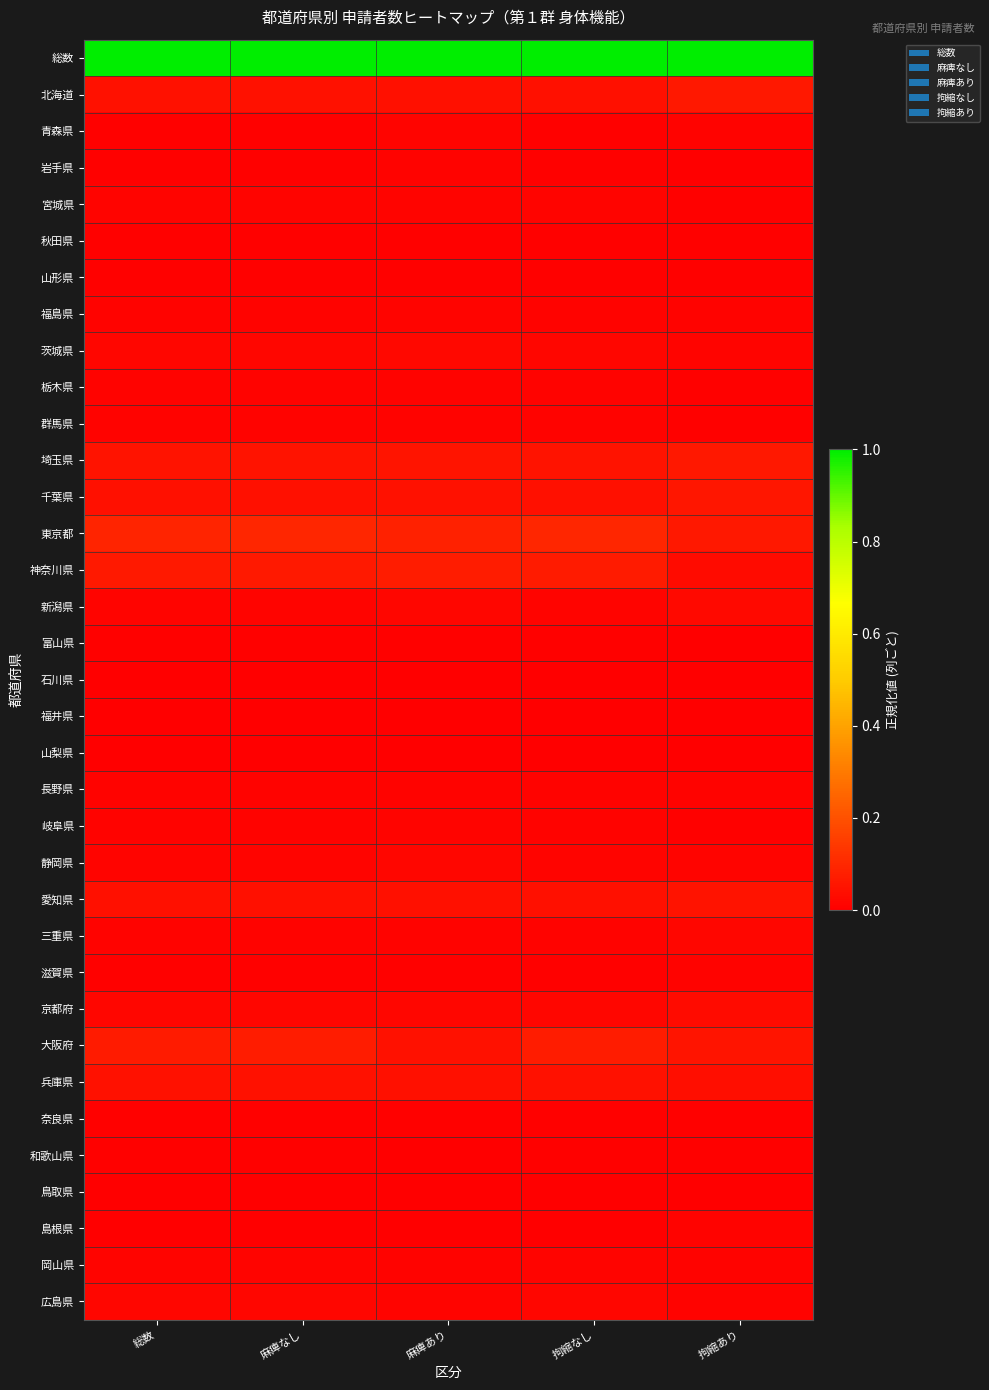

At how many categories does at least one series exceed 0?

5